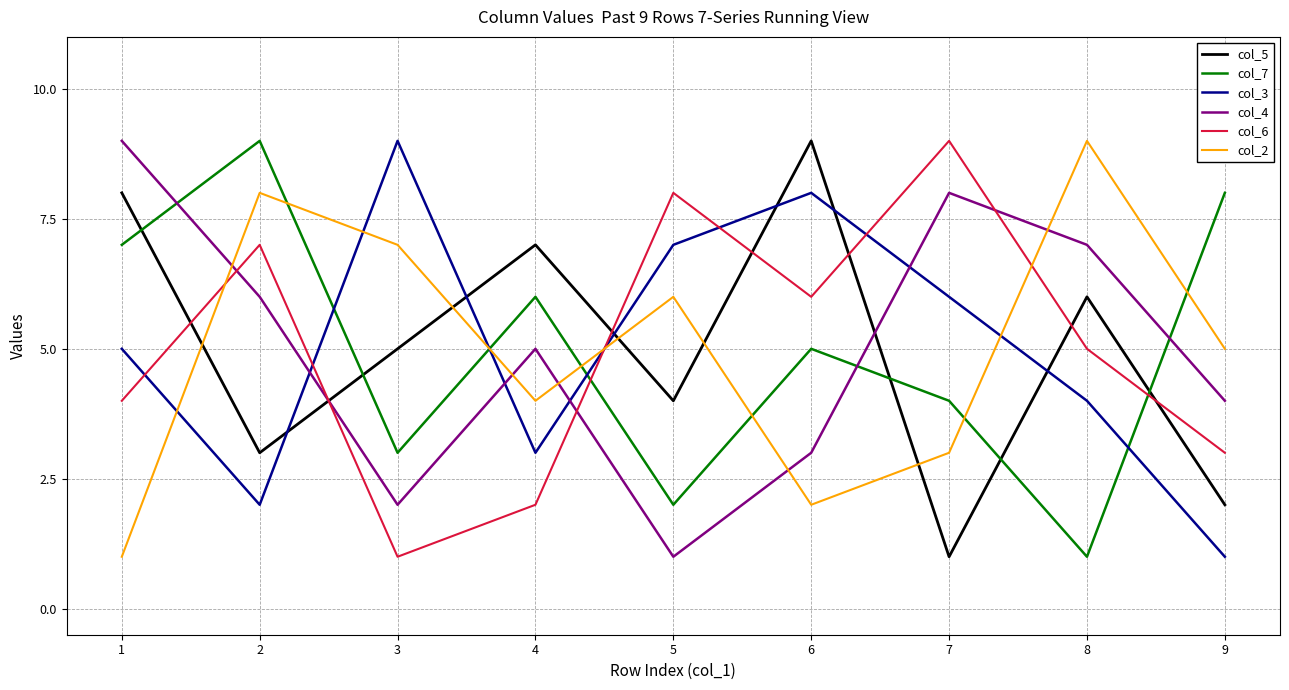

What is the difference between the col_2 values at 5 and 9?

1